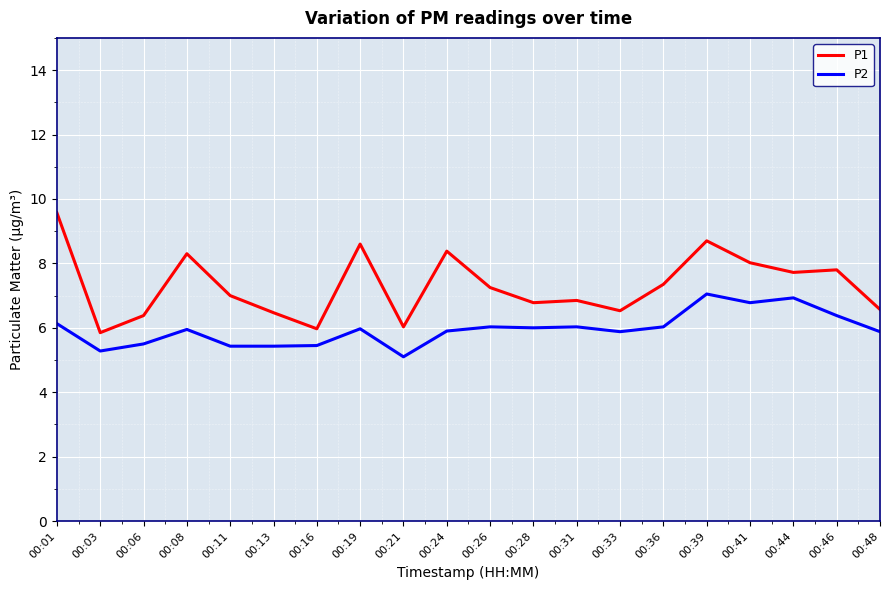

Does the chart display data point markers on the line(s)?

No